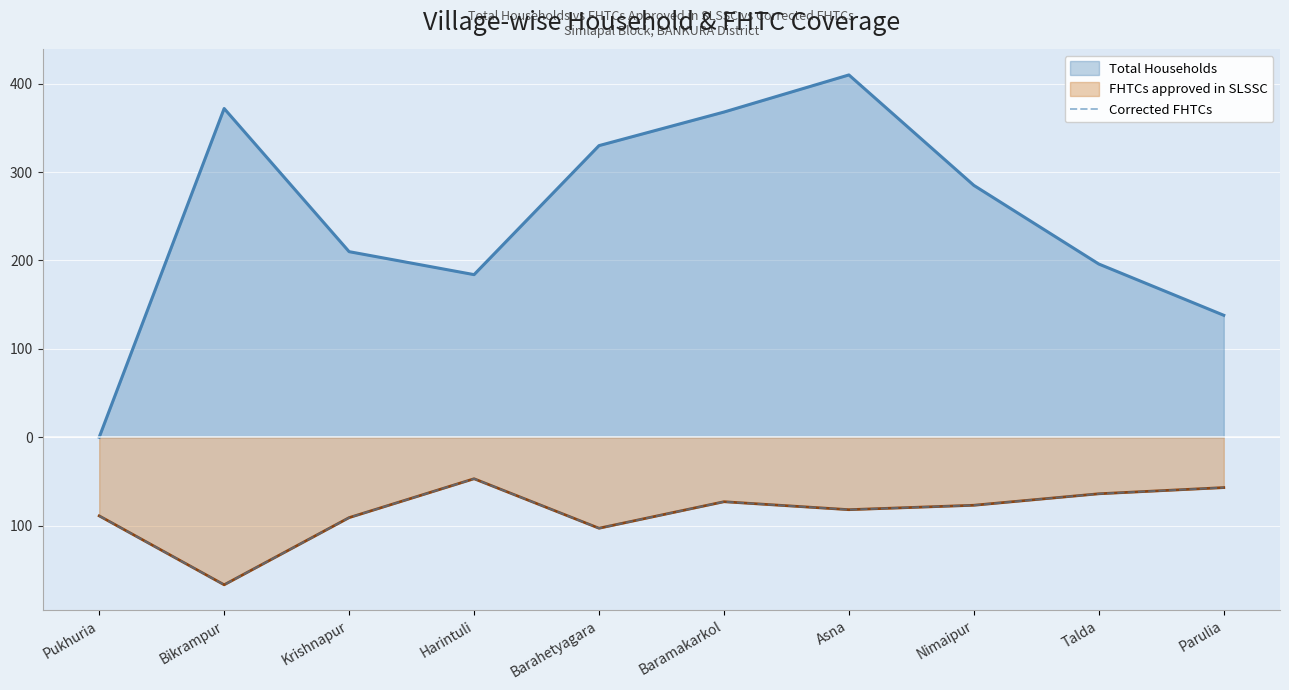

How many data points are less than -77?

5